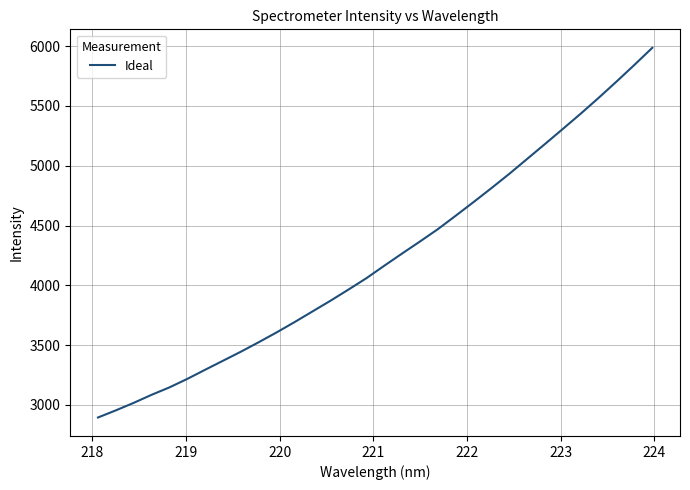

Reading right to left, what are all the values shown in this chart?

5986.2	5843.7	5704.3	5568.4	5436.4	5309.0	5182.6	5057.7	4932.8	4813.3	4696.6	4582.3	4469.7	4366.7	4266.0	4163.6	4059.3	3964.5	3871.7	3782.6	3693.5	3607.7	3525.5	3445.9	3370.2	3294.7	3217.9	3146.8	3084.4	3017.1	2954.1	2894.4